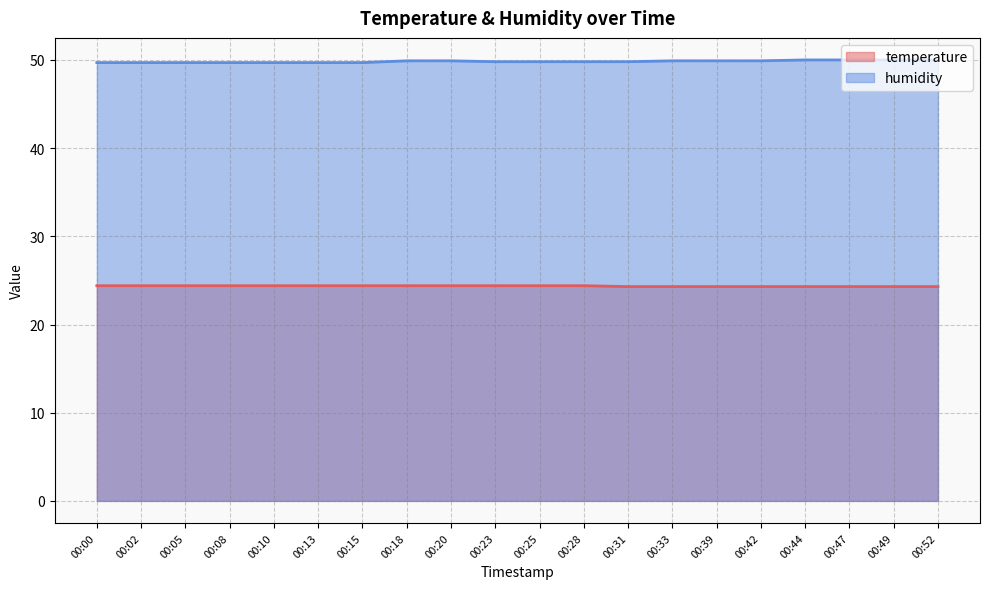

Reading left to right, list all the values displayed in this chart.

temperature: 24.4	24.4	24.4	24.4	24.4	24.4	24.4	24.4	24.4	24.4	24.4	24.4	24.3	24.3	24.3	24.3	24.3	24.3	24.3	24.3
humidity: 49.7	49.7	49.7	49.7	49.7	49.7	49.7	49.9	49.9	49.8	49.8	49.8	49.8	49.9	49.9	49.9	50.0	50.0	50.0	50.0